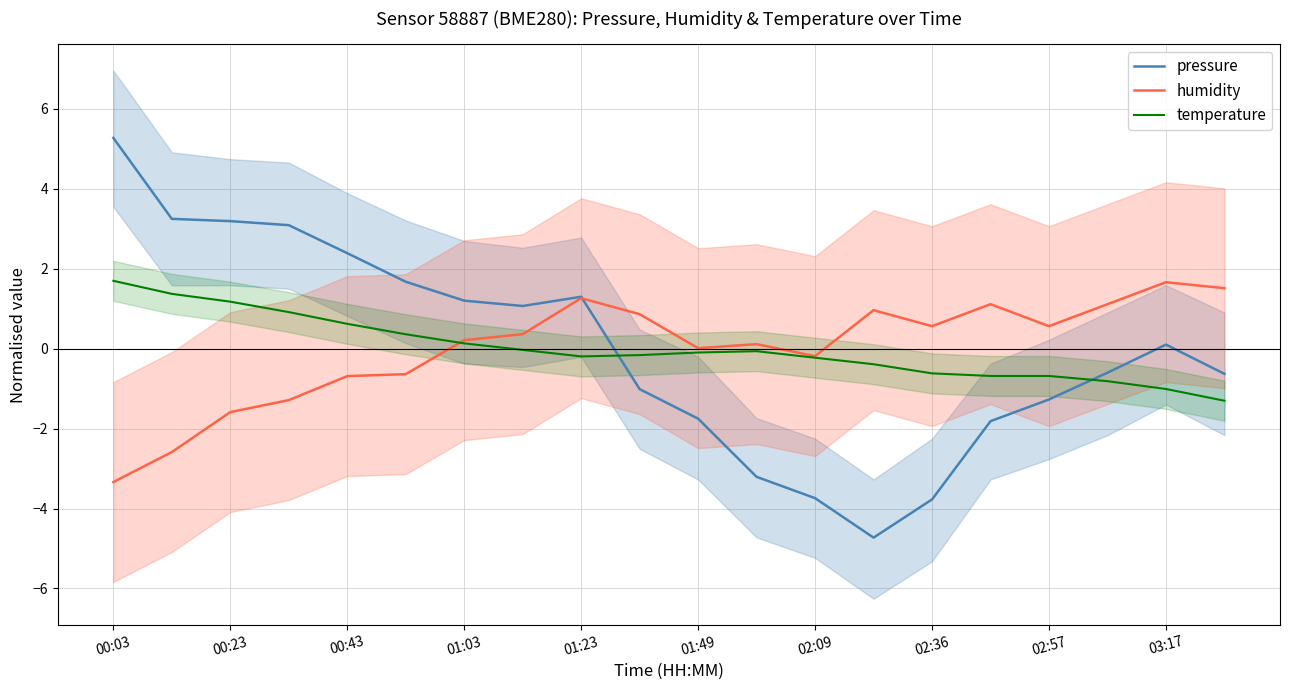

How many values in humidity are above zero?

13